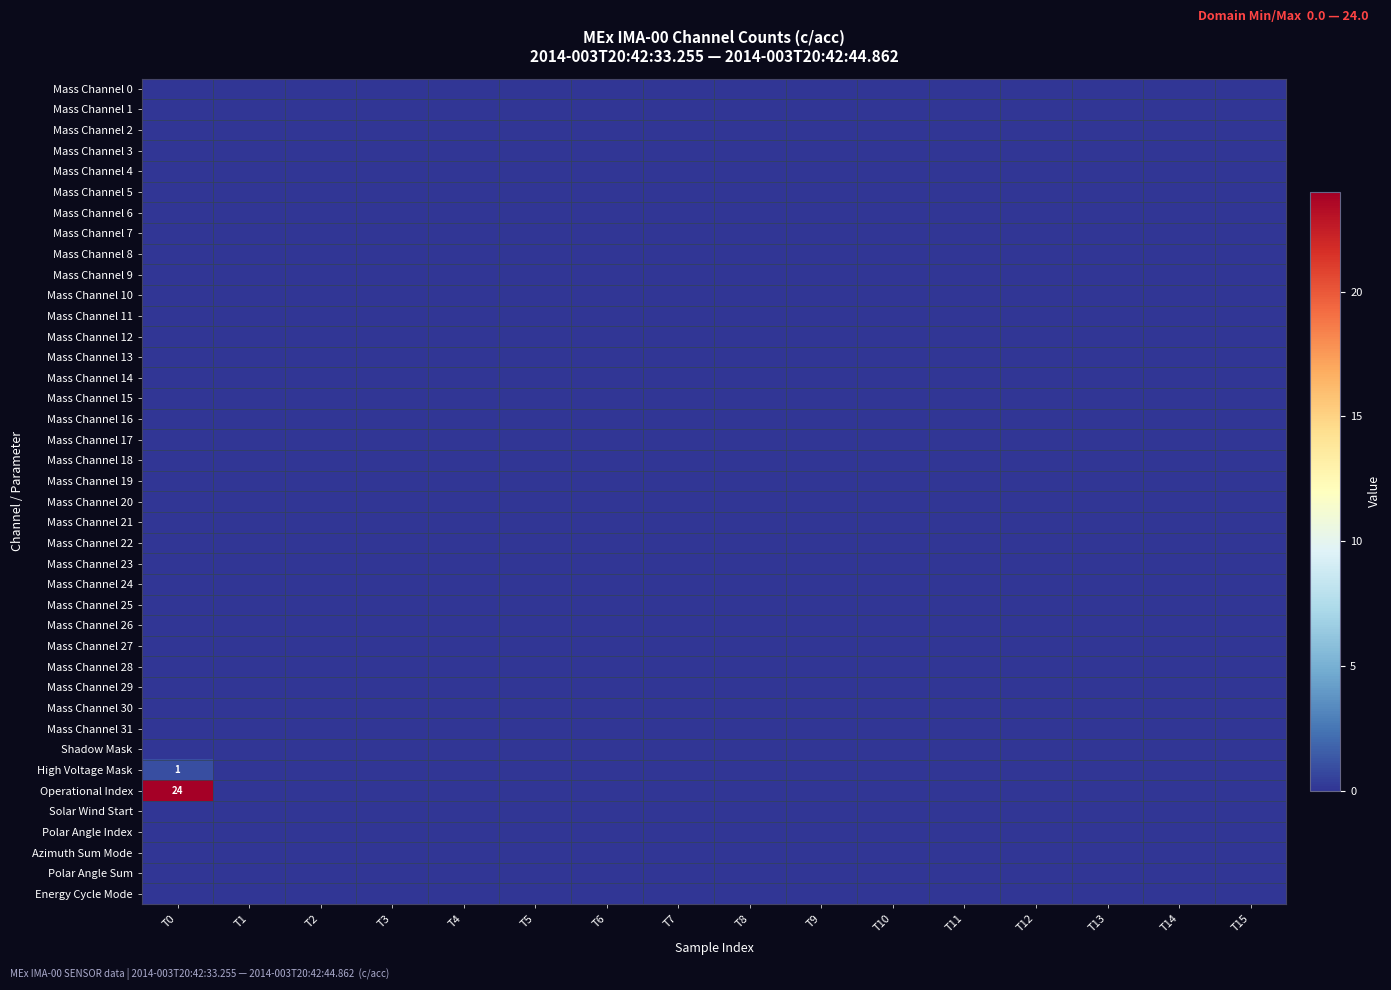

Rank the series by their maximum value, from highest to lowest.

Operational Index, High Voltage Mask, Mass Channel 0, Mass Channel 1, Mass Channel 2, Mass Channel 3, Mass Channel 4, Mass Channel 5, Mass Channel 6, Mass Channel 7, Mass Channel 8, Mass Channel 9, Mass Channel 10, Mass Channel 11, Mass Channel 12, Mass Channel 13, Mass Channel 14, Mass Channel 15, Mass Channel 16, Mass Channel 17, Mass Channel 18, Mass Channel 19, Mass Channel 20, Mass Channel 21, Mass Channel 22, Mass Channel 23, Mass Channel 24, Mass Channel 25, Mass Channel 26, Mass Channel 27, Mass Channel 28, Mass Channel 29, Mass Channel 30, Mass Channel 31, Shadow Mask, Solar Wind Start, Polar Angle Index, Azimuth Sum Mode, Polar Angle Sum, Energy Cycle Mode